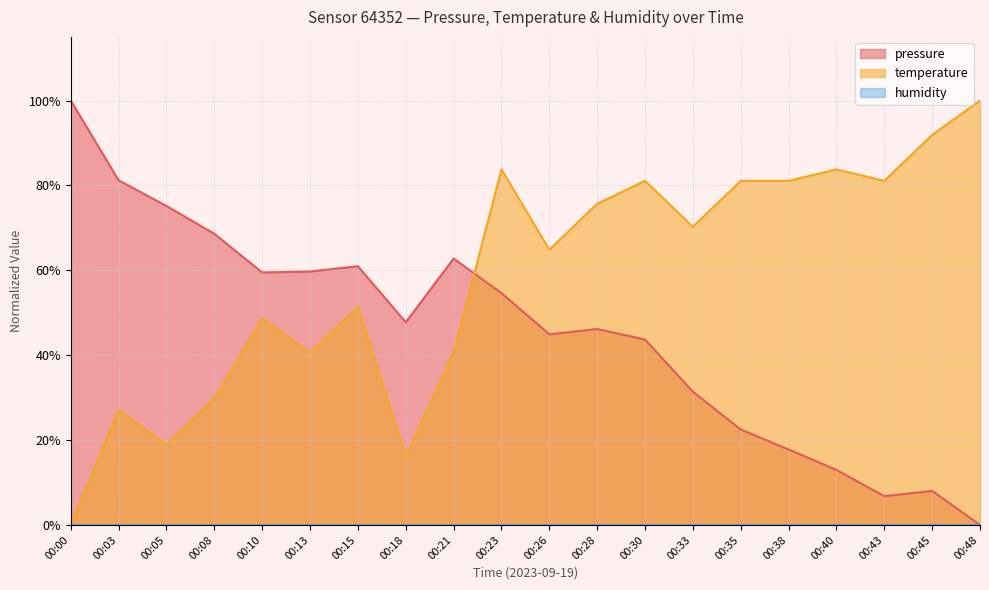

Where do temperature and pressure first cross each other?

00:21 and 00:23